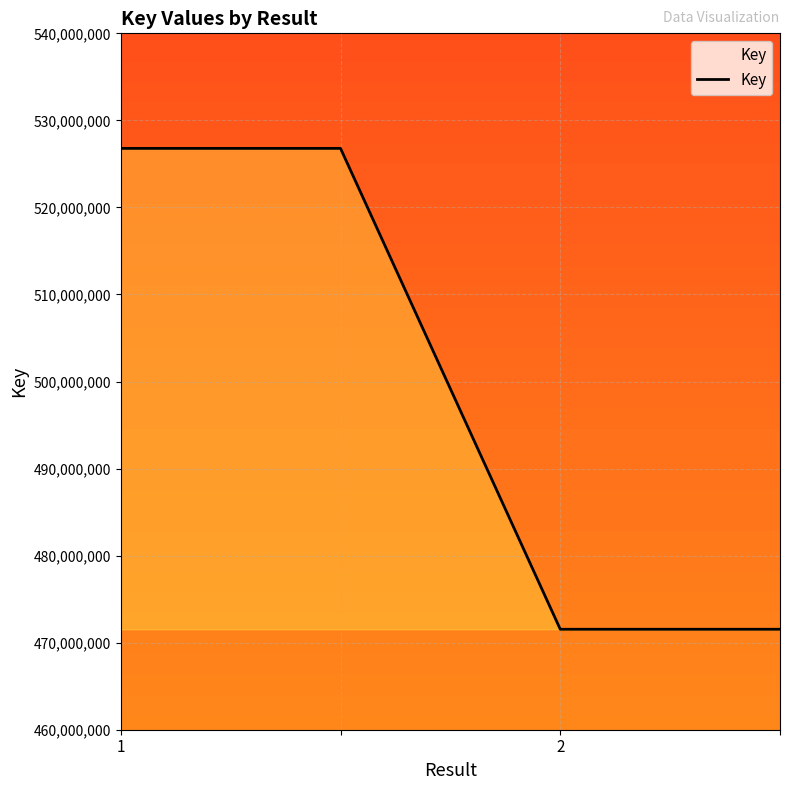

What is the minimum value shown in the chart?

471540917